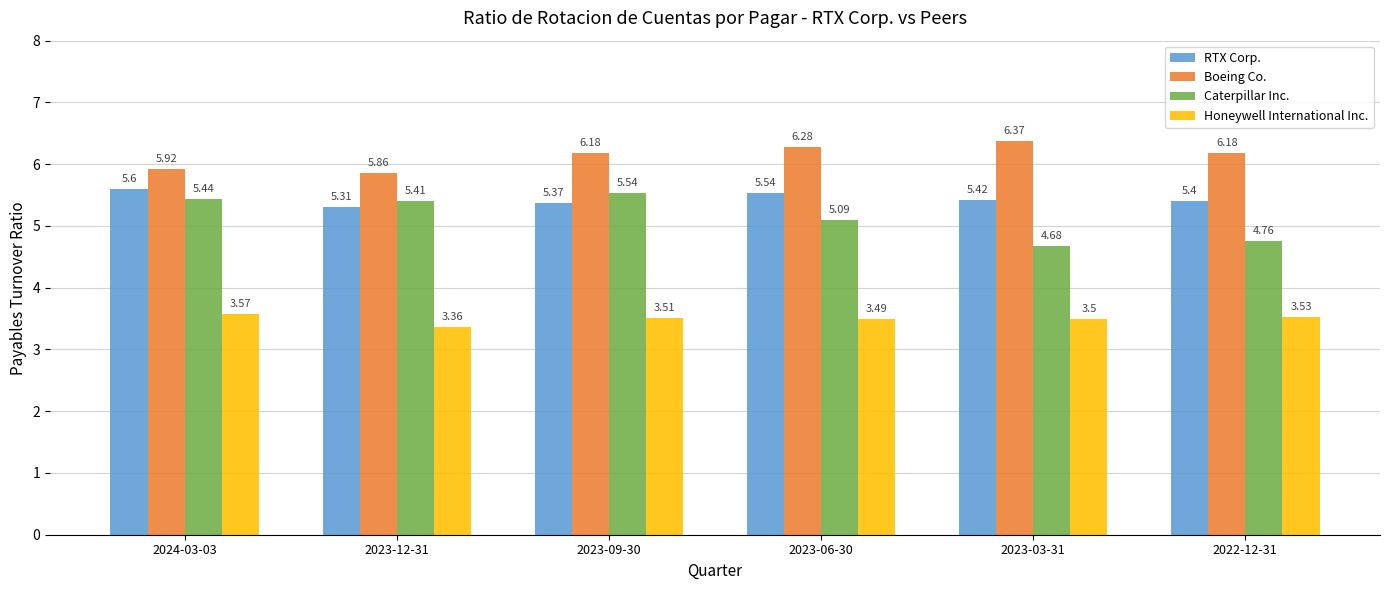

At which label is Honeywell International Inc. closest to 3?

2023-12-31